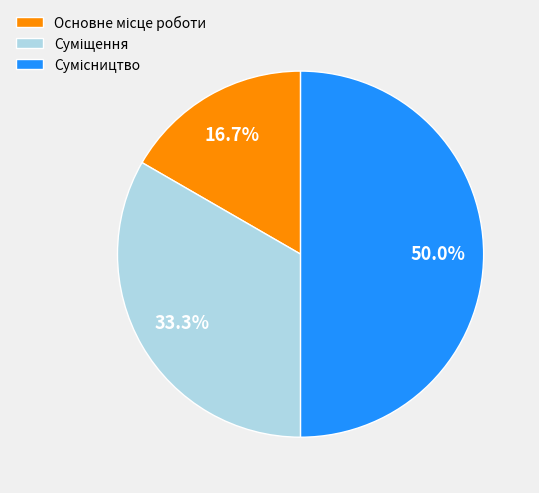

How many slices are in this pie chart?

3